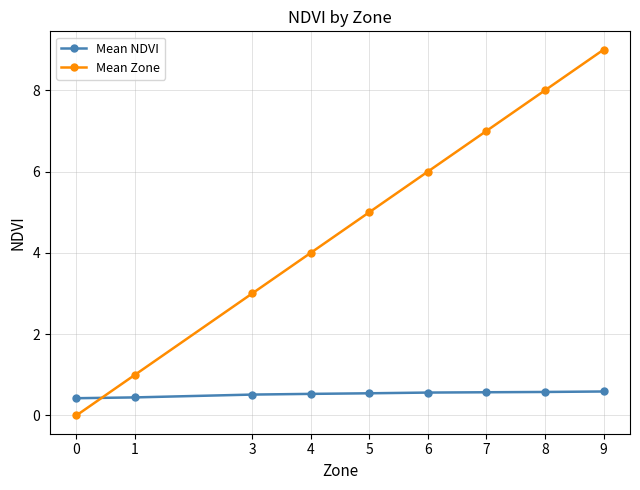

Which category has the highest value across all series?

9